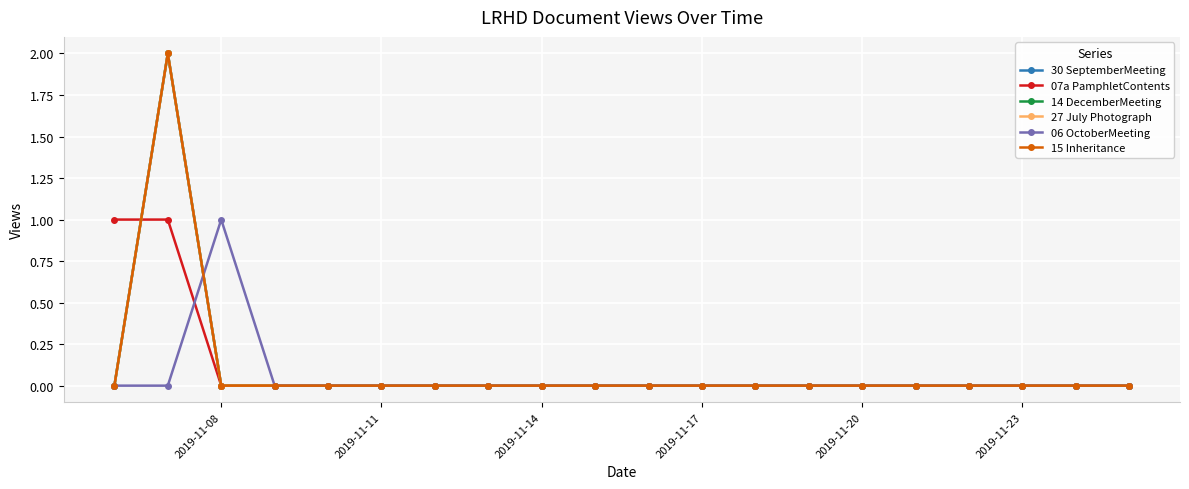

What is the sum of all 30 SeptemberMeeting values?

2